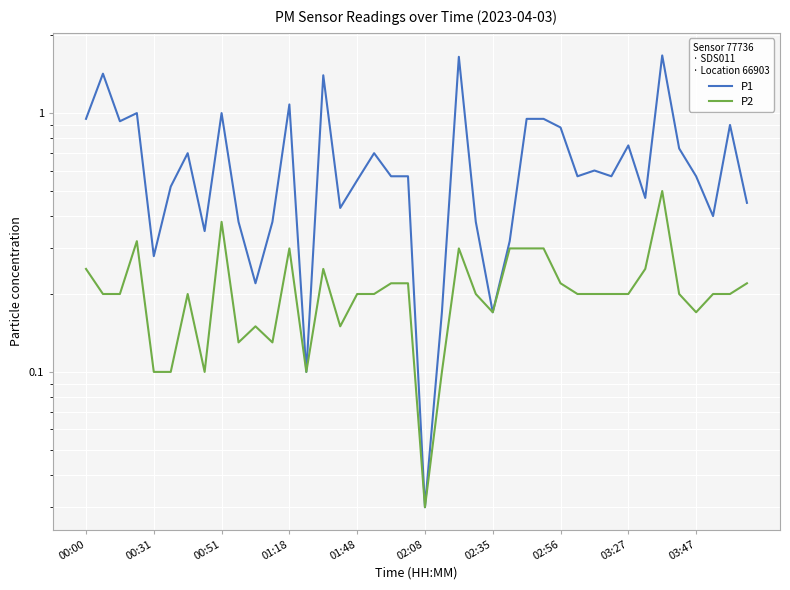

What is the total value across all series at 33?

0.7